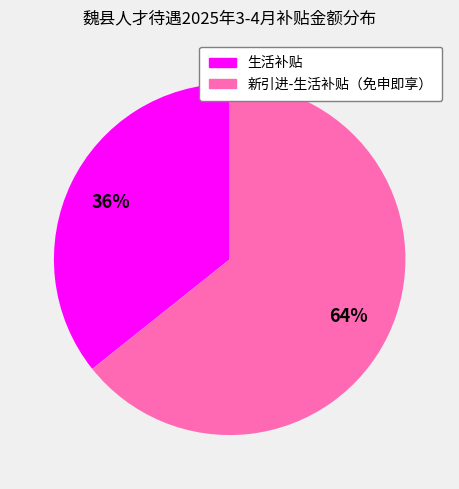

Is there any slice that represents more than half of the pie?

Yes